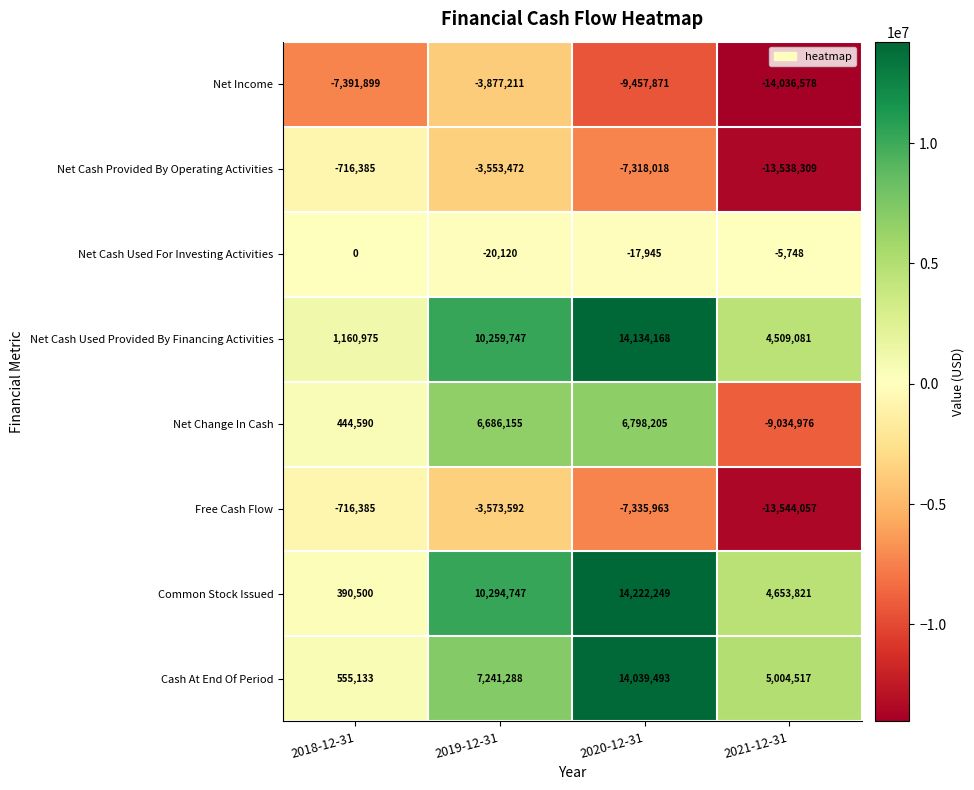

Which series has the largest range (max minus min)?

Net Change In Cash